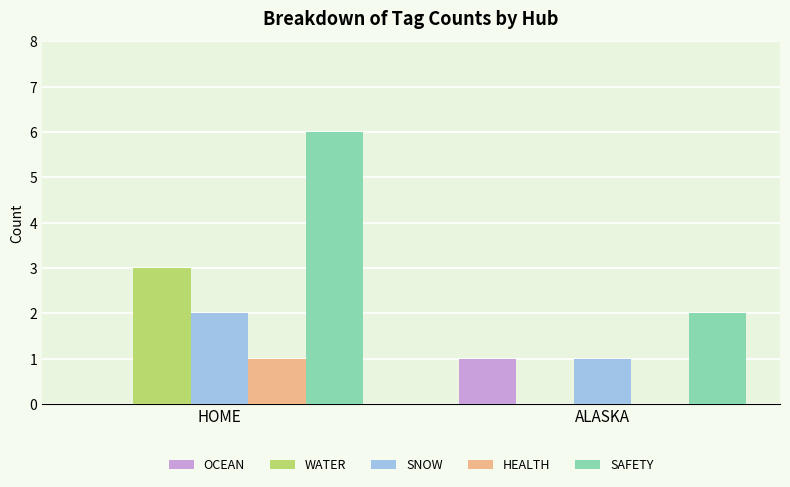

Reading right to left, what are all the values shown in this chart?

OCEAN: 1	0
WATER: 0	3
SNOW: 1	2
HEALTH: 0	1
SAFETY: 2	6